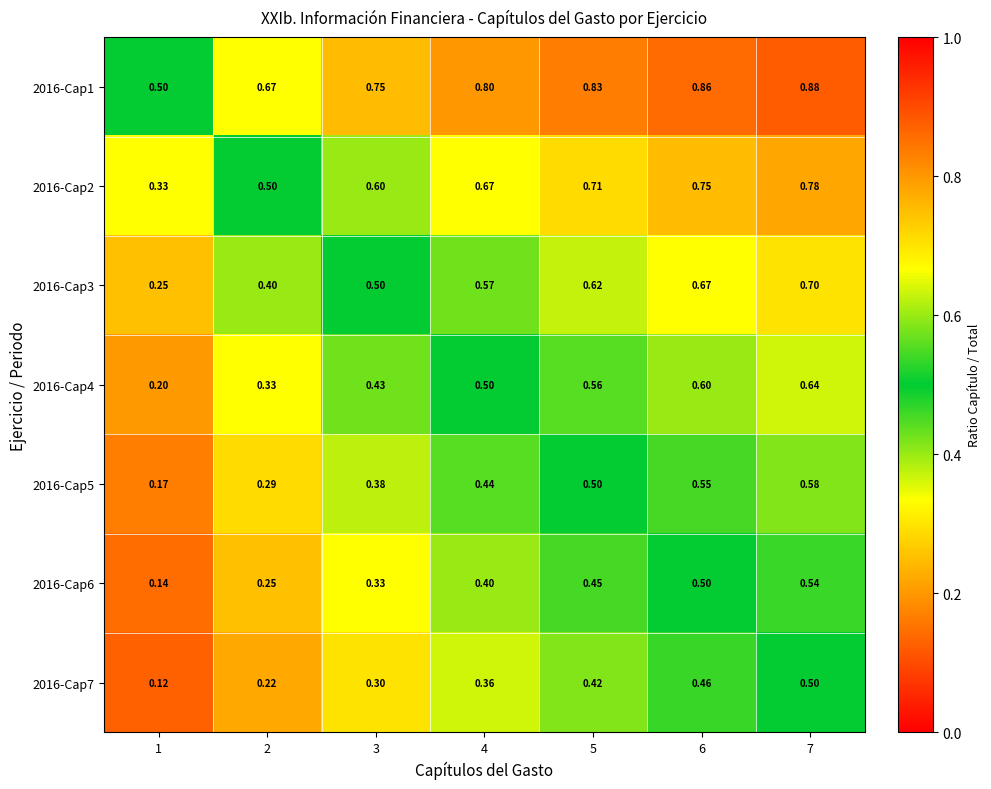

Is the value of 2016-Cap3 at 1 greater than the value of 2016-Cap1 at 3?

No